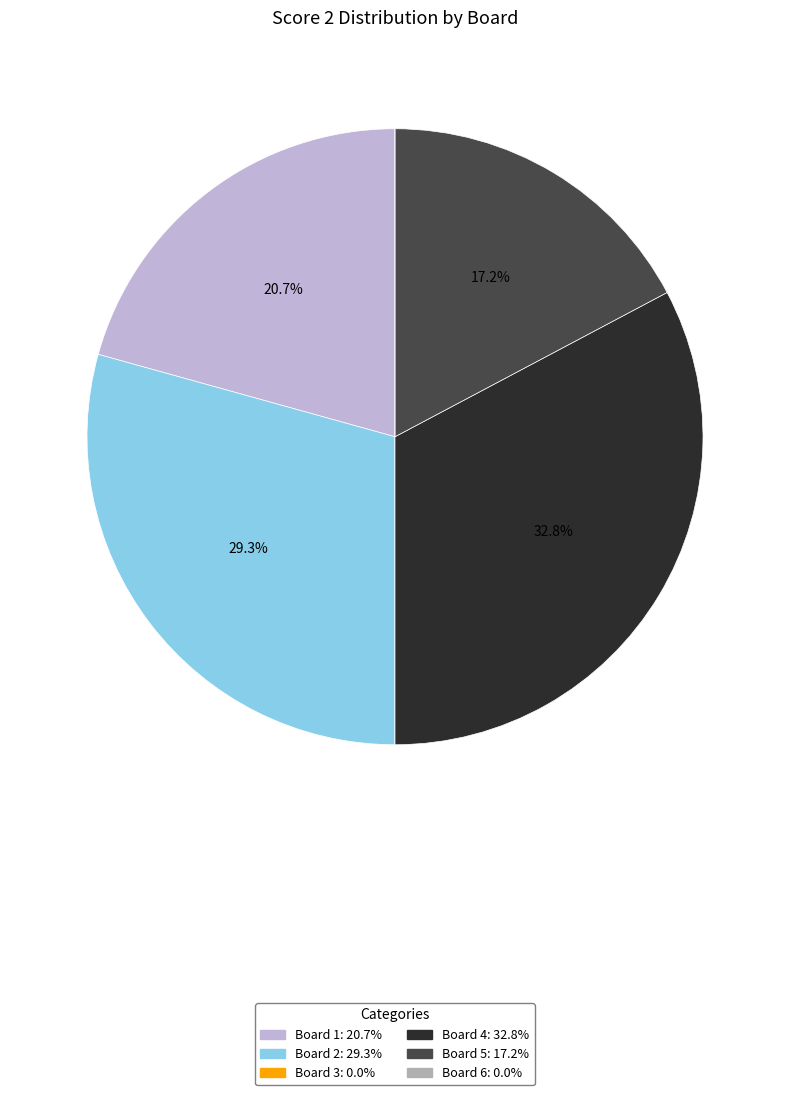

Which category has the biggest portion of the pie?

Board 4